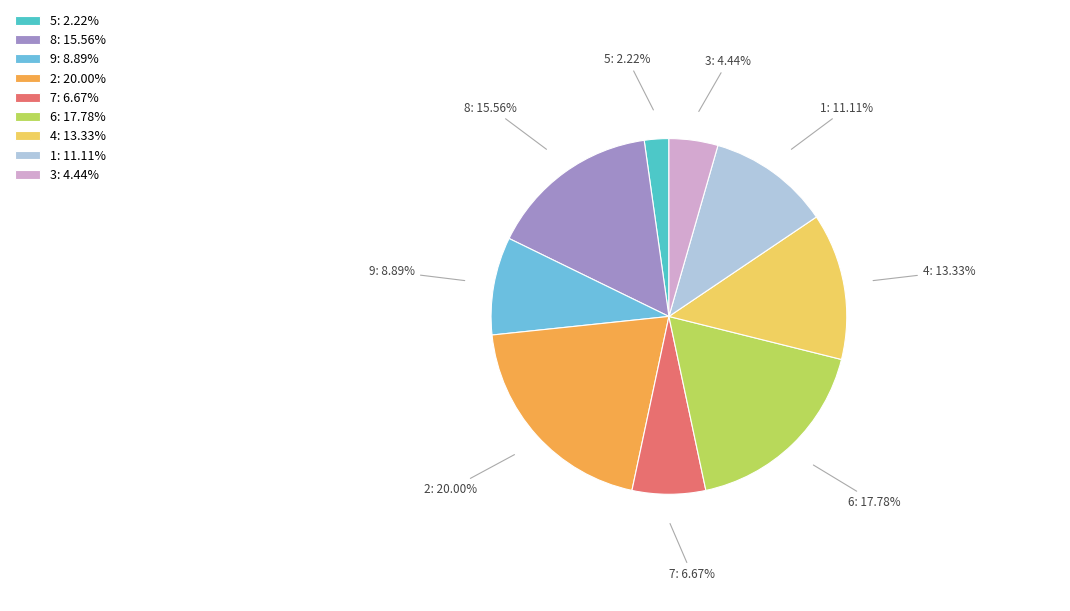

To the nearest percent, what is the difference between the 5 and 6 slice percentages?

16%